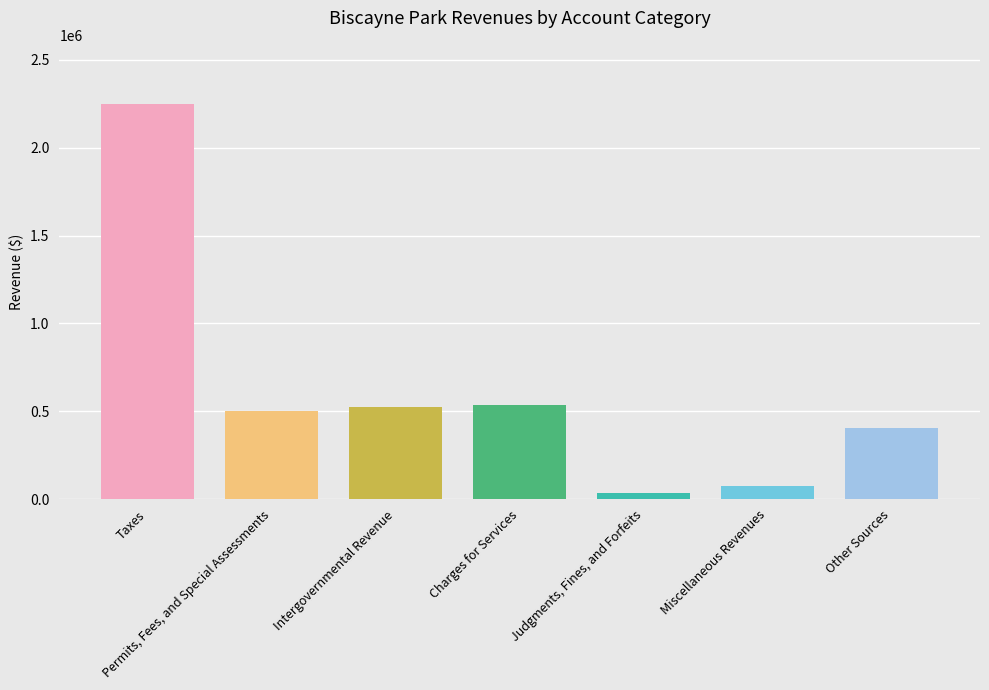

What is the sum of all values?

4332724